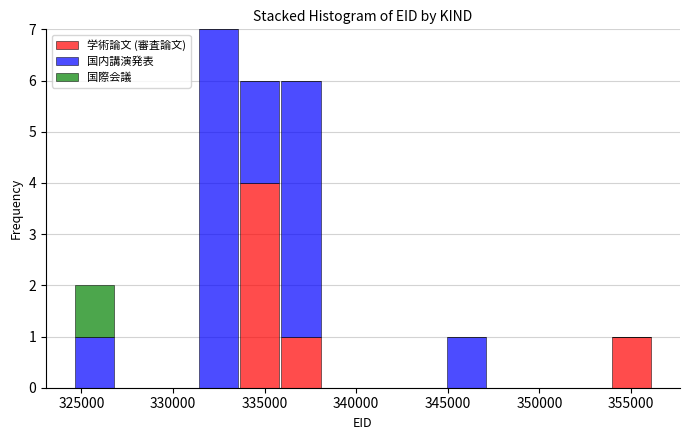

Reading left to right, list every stacked bar in this chart as the range it spans on the x-axis followed by its total height. Neither the bar edges nor the heights are printed on the chart, so give them approximately, as read against the axes.

324500 to 327000: 2
327000 to 329000: 0
329000 to 331500: 0
331500 to 333500: 7
333500 to 336000: 6
336000 to 338000: 6
338000 to 340500: 0
340500 to 342500: 0
342500 to 345000: 0
345000 to 347000: 1
347000 to 349500: 0
349500 to 351500: 0
351500 to 354000: 0
354000 to 356000: 1